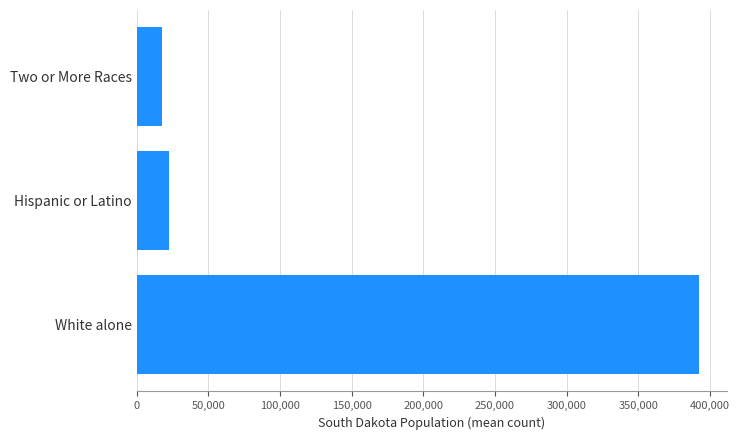

Where is the data nearest to the value 204753?

Hispanic or Latino